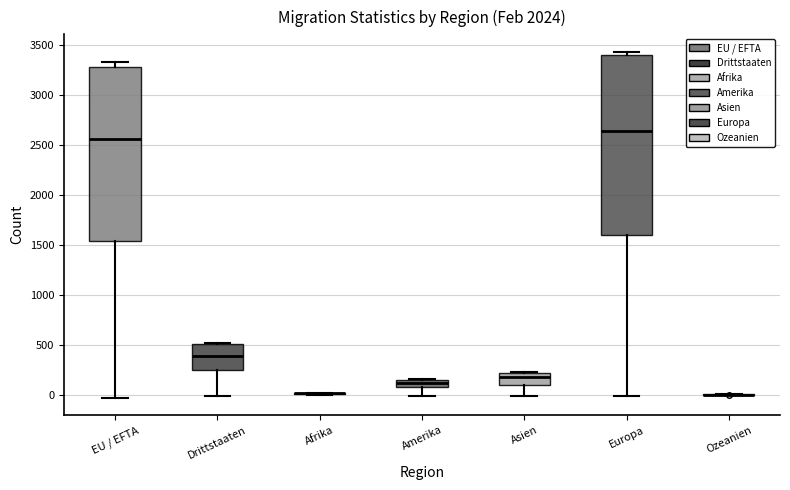

Which box is the tallest, from its lower edge to its upper edge?

Europa